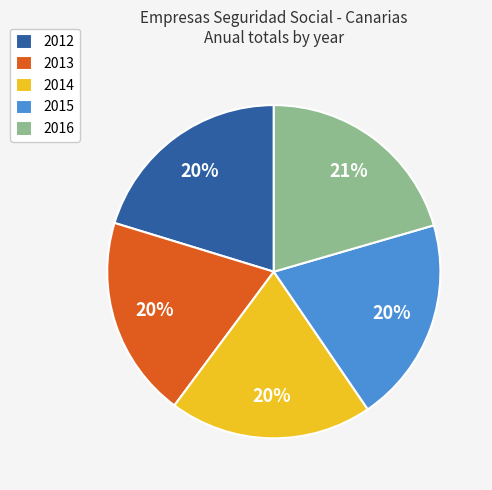

To the nearest percent, what portion does 2014 represent?

20%